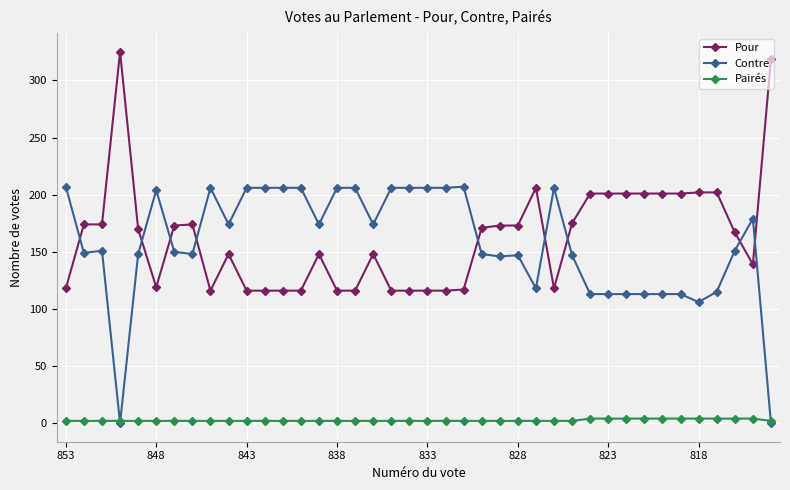

At how many categories does at least one series exceed 32?

40